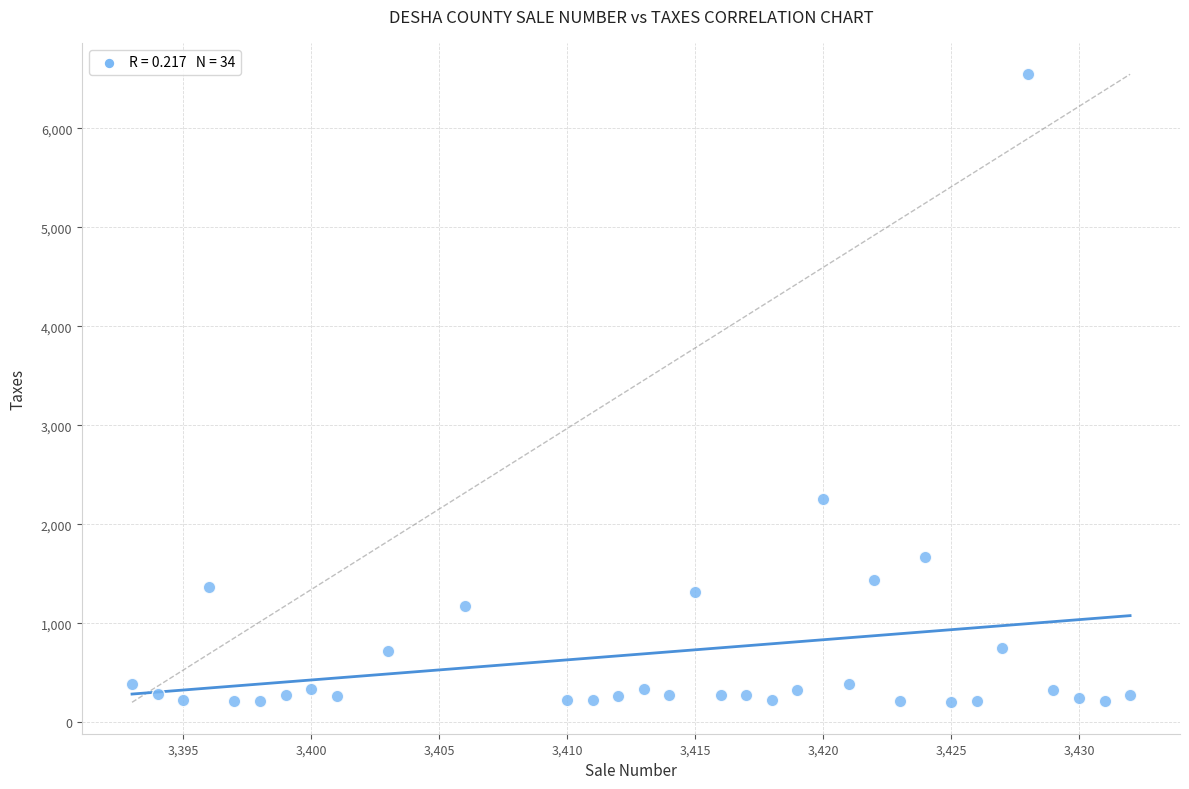

What Y value in the scatter plot is closest to 3374?

2254